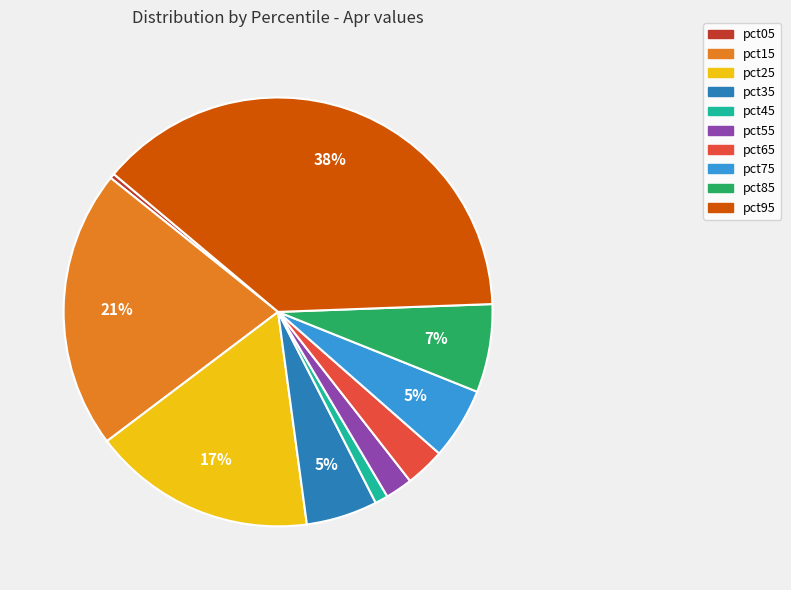

Which has a higher value, pct45 or pct25?

pct25